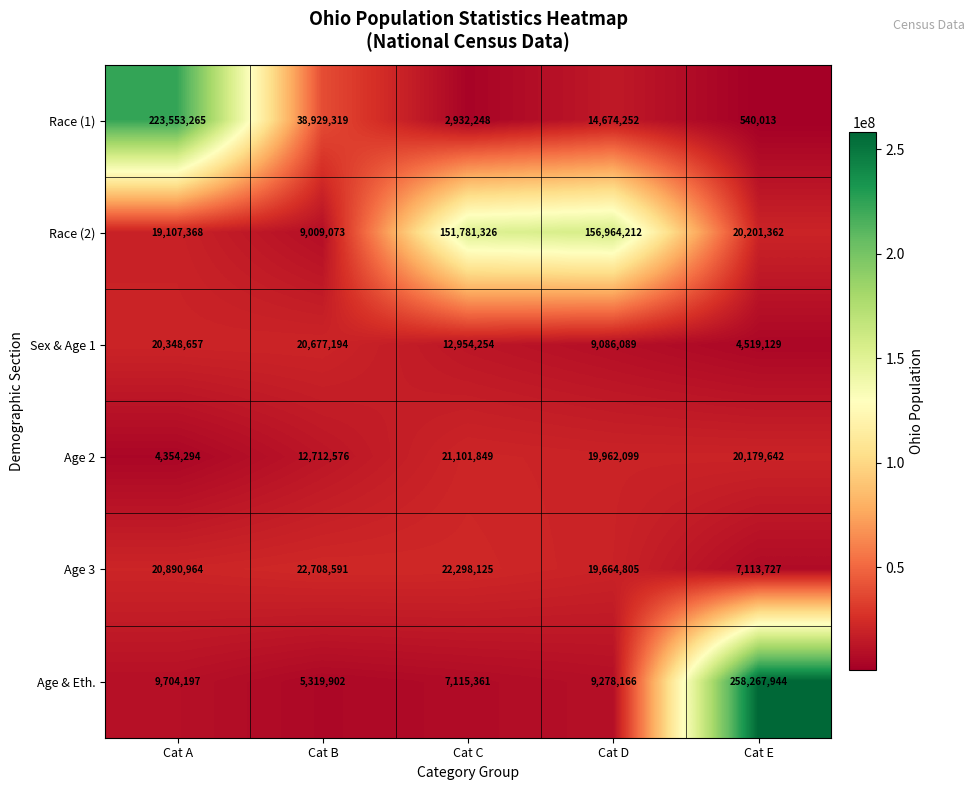

What is the maximum value shown in the chart?

258267944